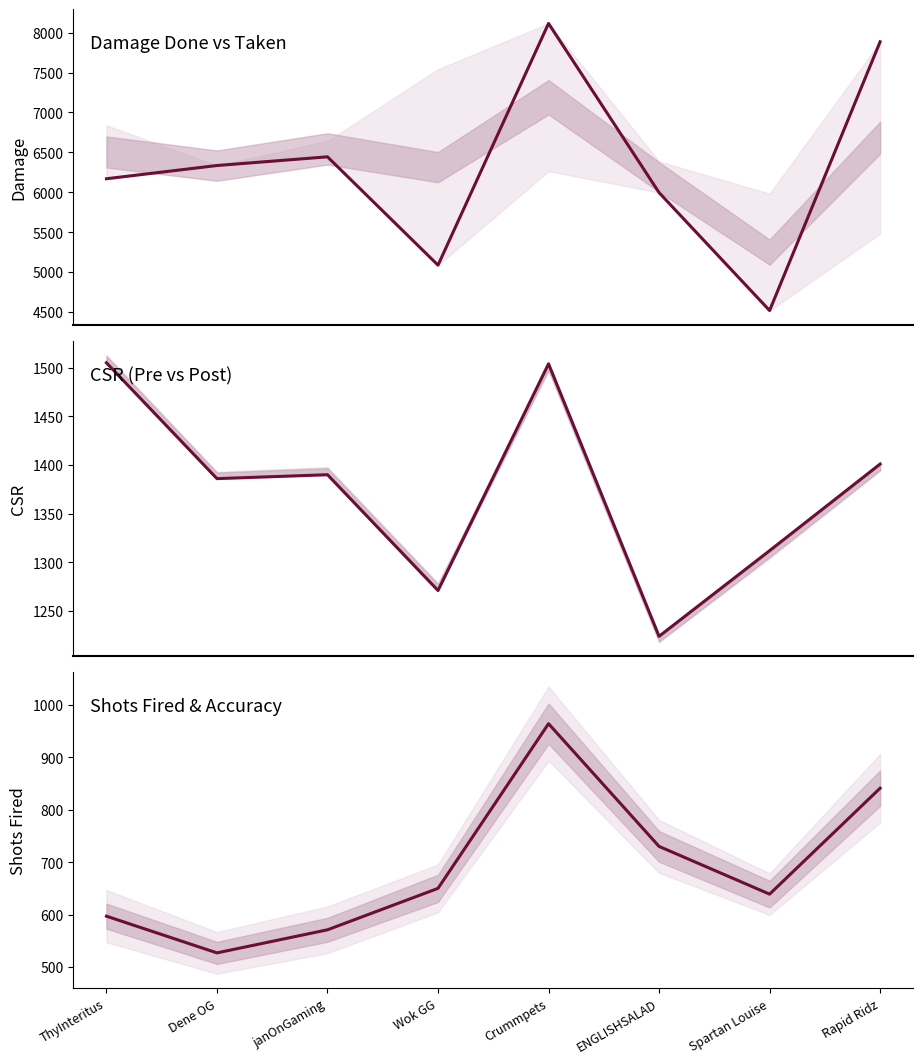

The PreCsr series shows 1504 at Crummpets. True or false?

True